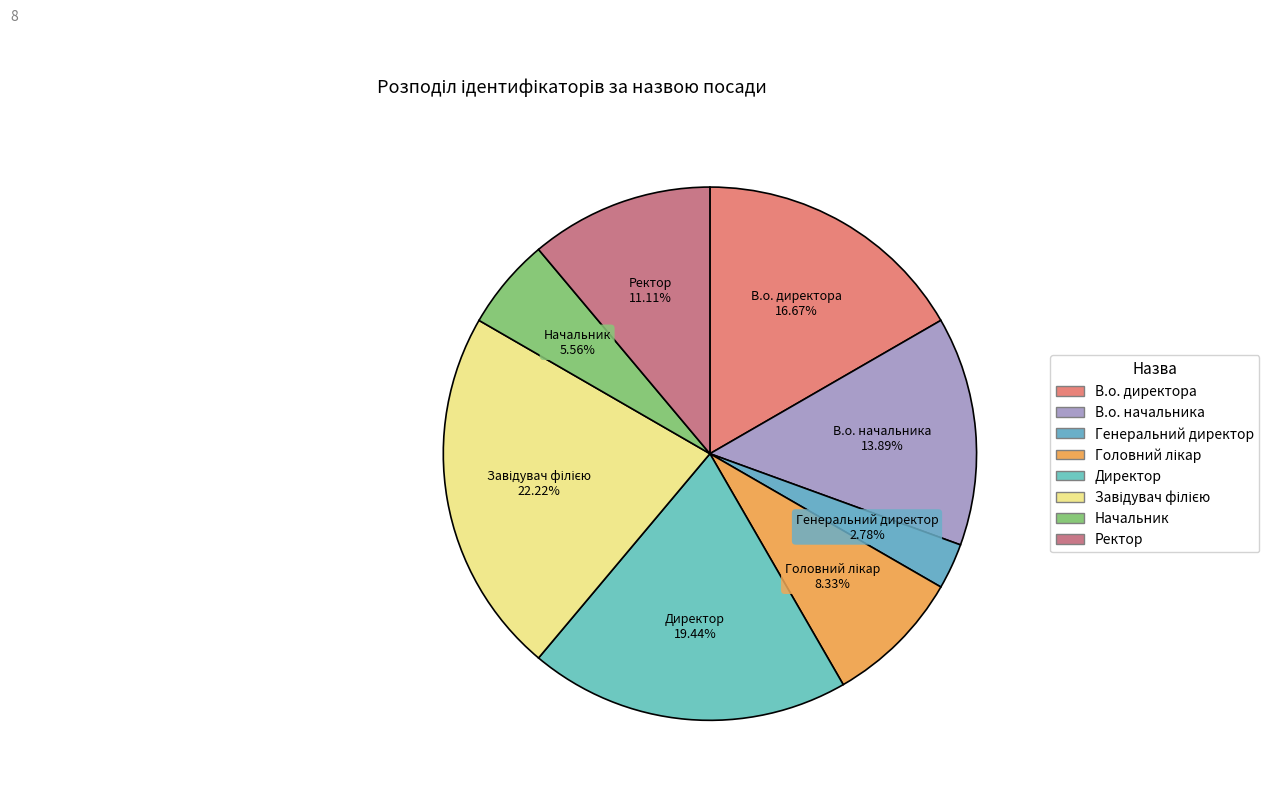

Is there any slice that represents more than half of the pie?

No